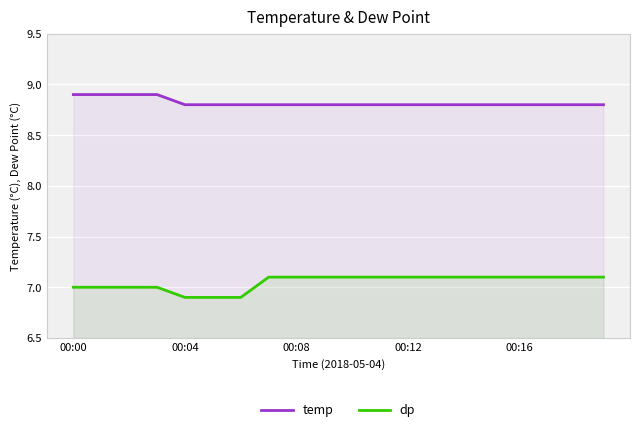

What is the difference between the second highest and second lowest values in the temp series?

0.1